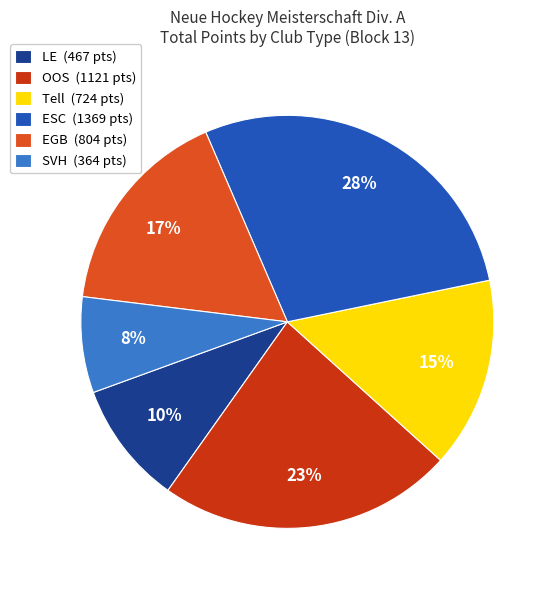

Count the number of slices in the pie.

6